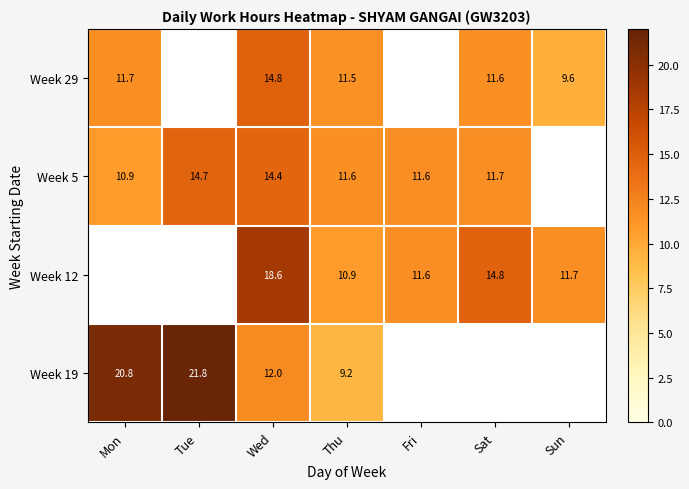

Is the value of Week 5 at Sat greater than the value of Week 12 at Fri?

Yes